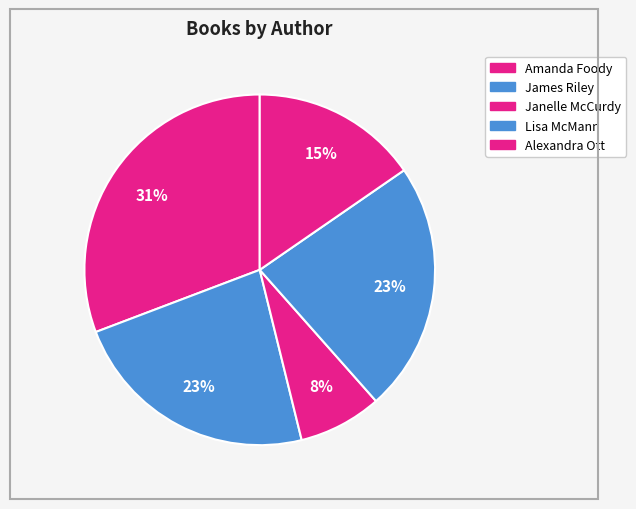

Count the number of slices in the pie.

5